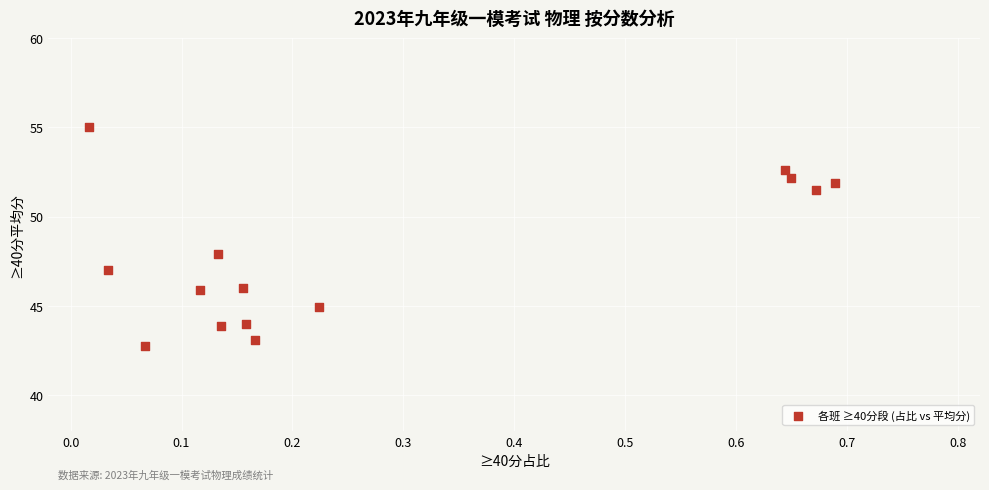

What is the range of X values (max minus min)?

0.7